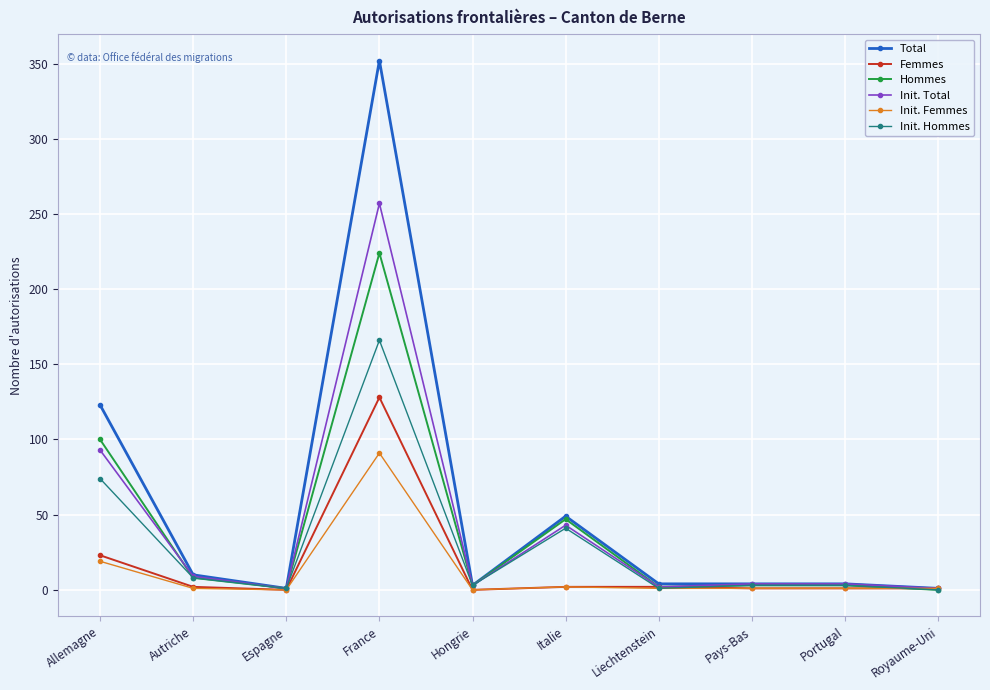

Rank the series by their maximum value, from lowest to highest.

Init. Femmes, Femmes, Init. Hommes, Hommes, Init. Total, Total